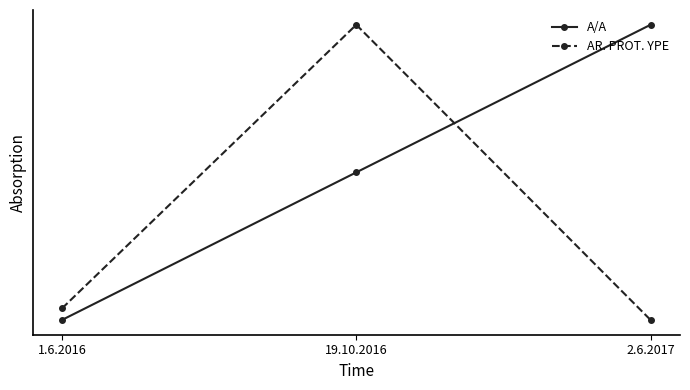

Between 1.6.2016 and 19.10.2016, which is larger?

19.10.2016